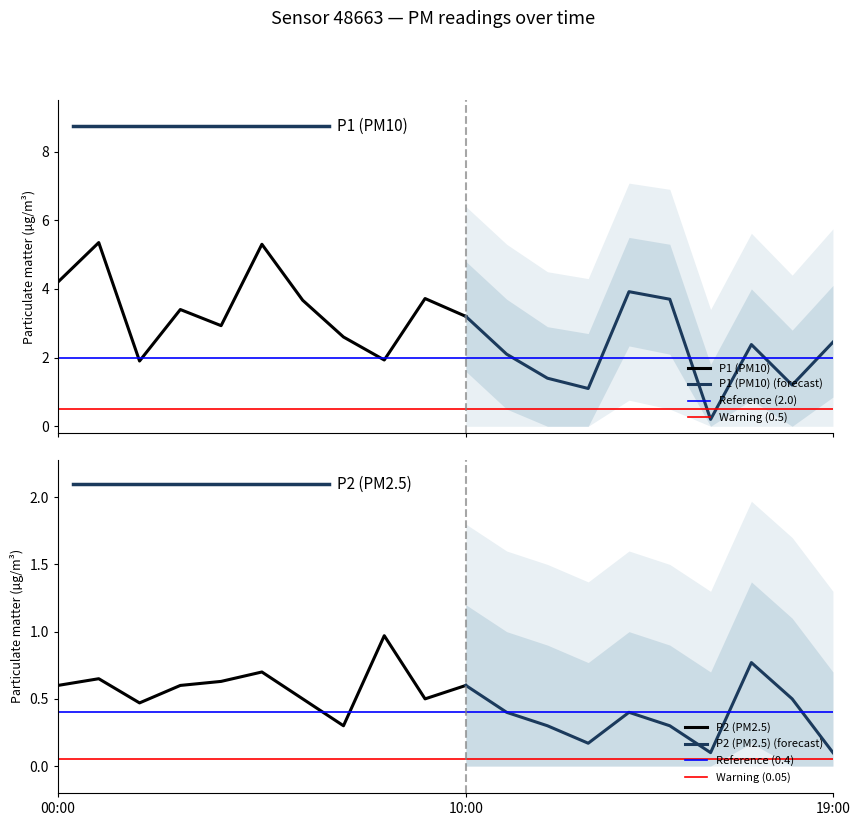

Which series has the largest range (max minus min)?

P1